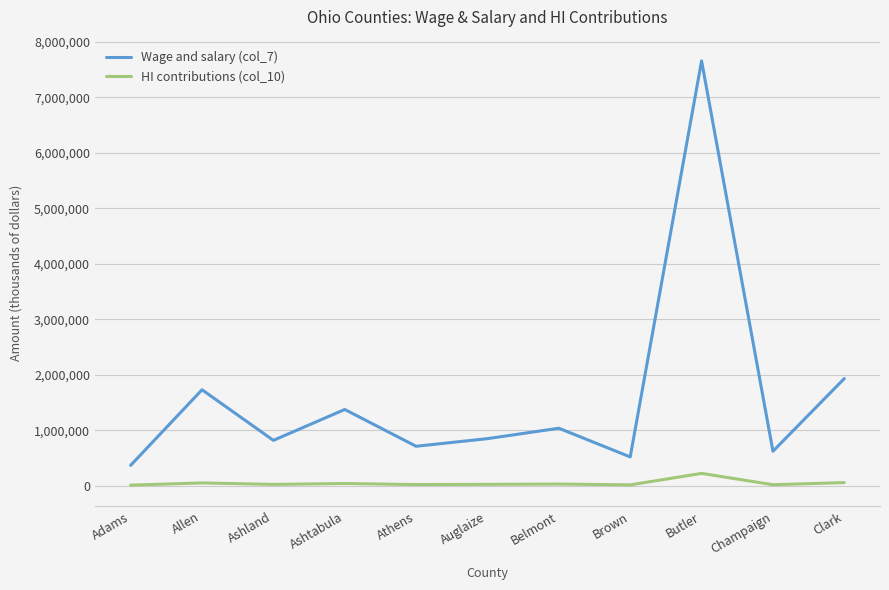

True or false: HI contributions (col_10) and Wage and salary (col_7) cross at least once.

False